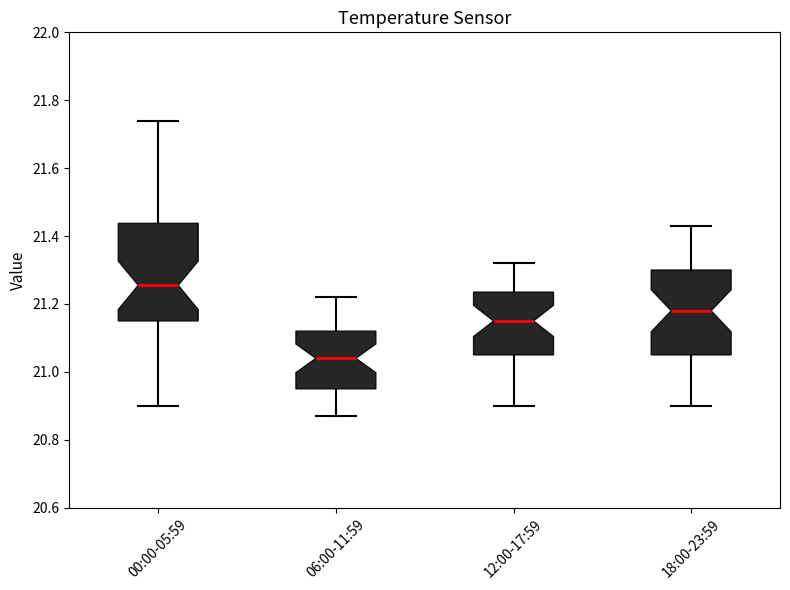

Comparing the boxes themselves (not the whiskers), which one is the tallest?

00:00-05:59